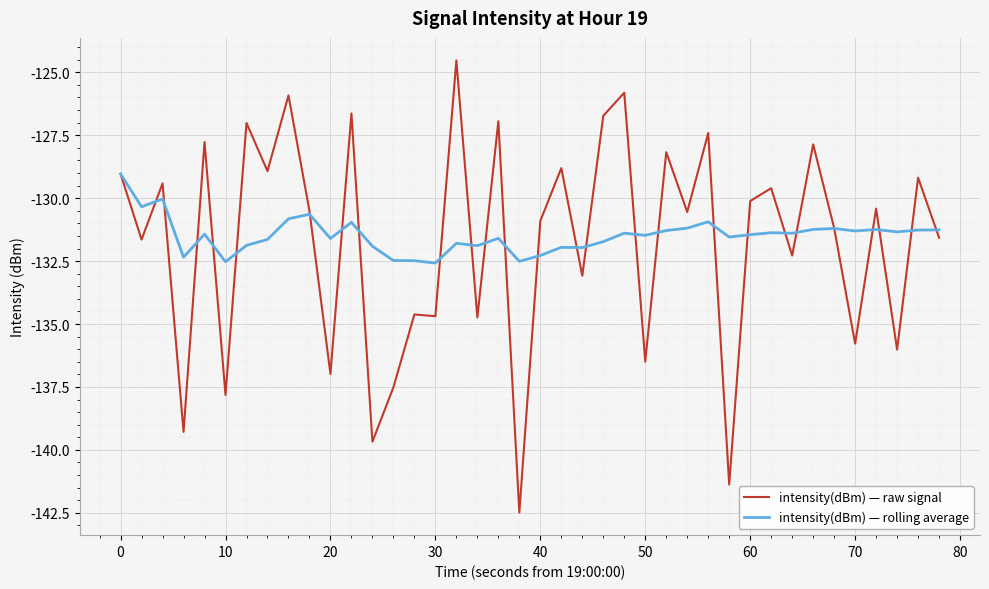

Rank the series by their maximum value, from lowest to highest.

intensity(dBm) — rolling average, intensity(dBm) — raw signal